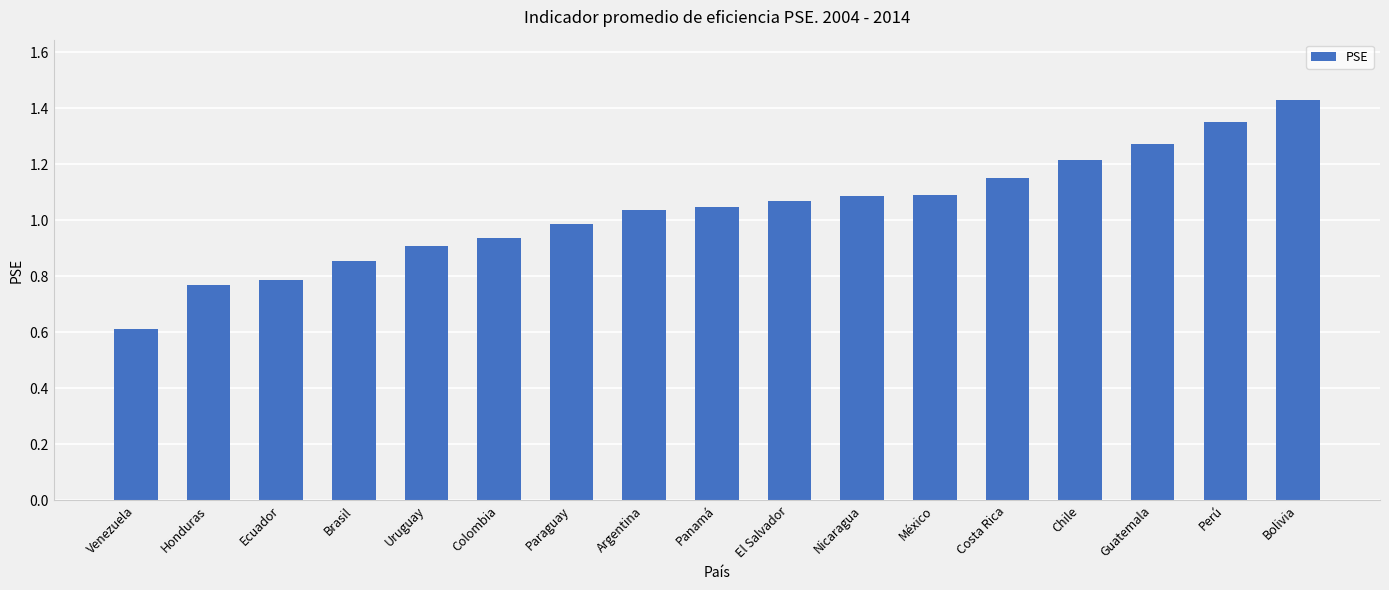

At which label is the value closest to 1?

Paraguay